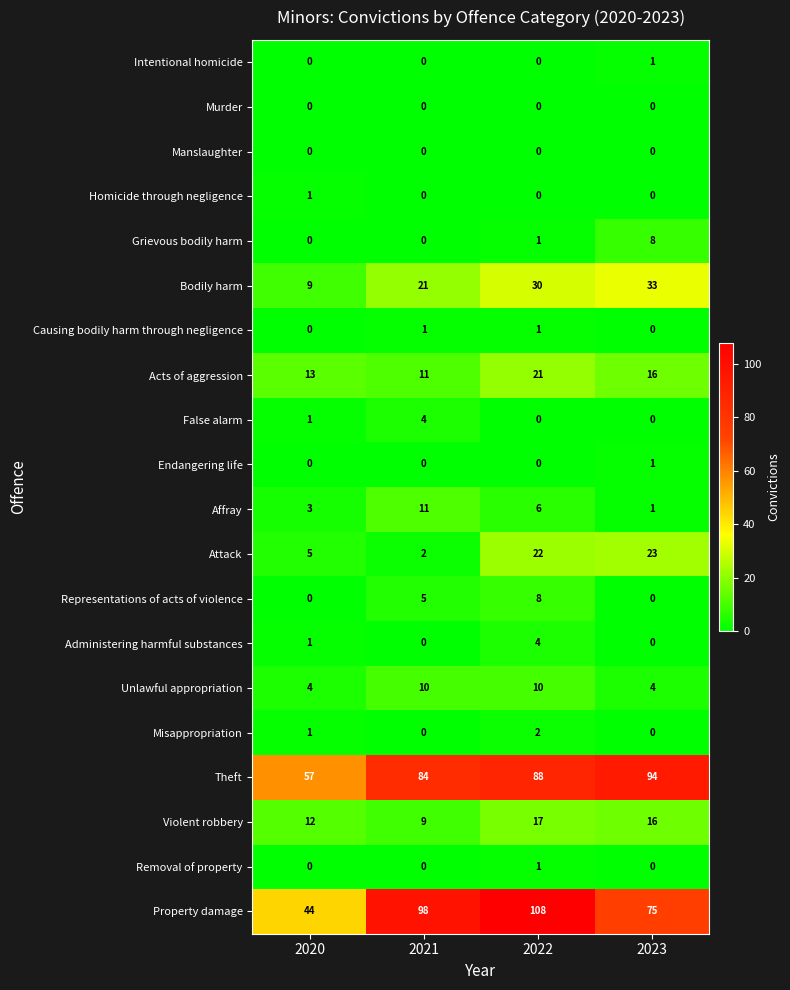

How many Intentional homicide values are between 0 and 1?

4